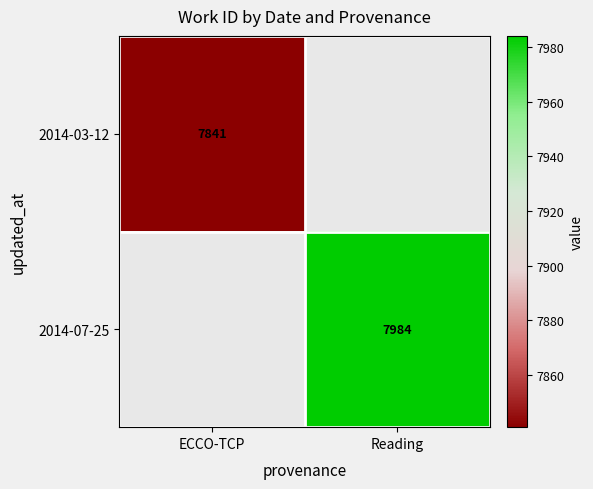

Is the value of 2014-07-25 at Reading greater than the value of 2014-03-12 at ECCO-TCP?

Yes